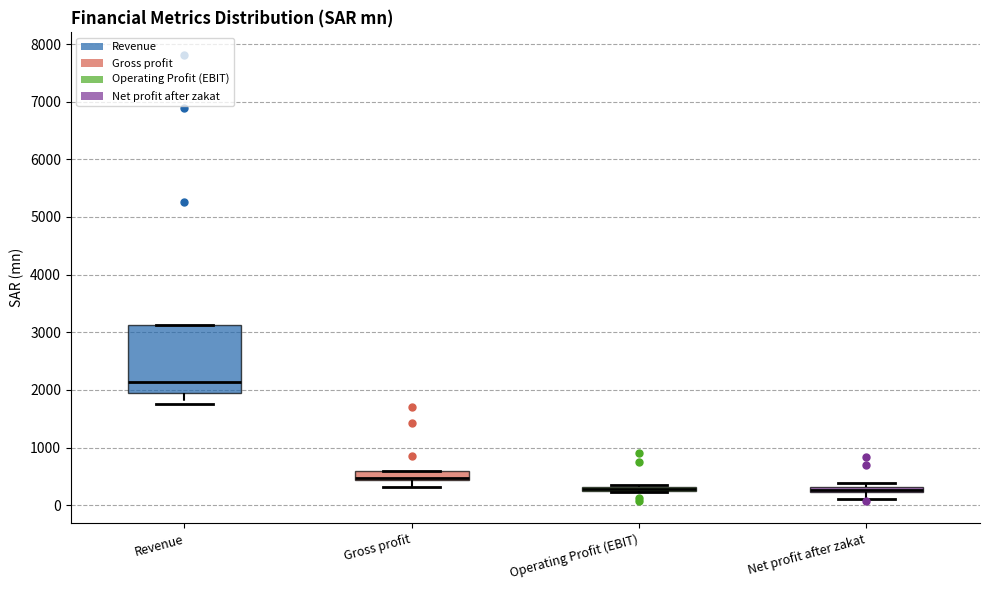

Where is the upper edge of the box for Revenue on the y-axis? The values are not printed on the chart, so give them approximately, as read against the axis.

3100